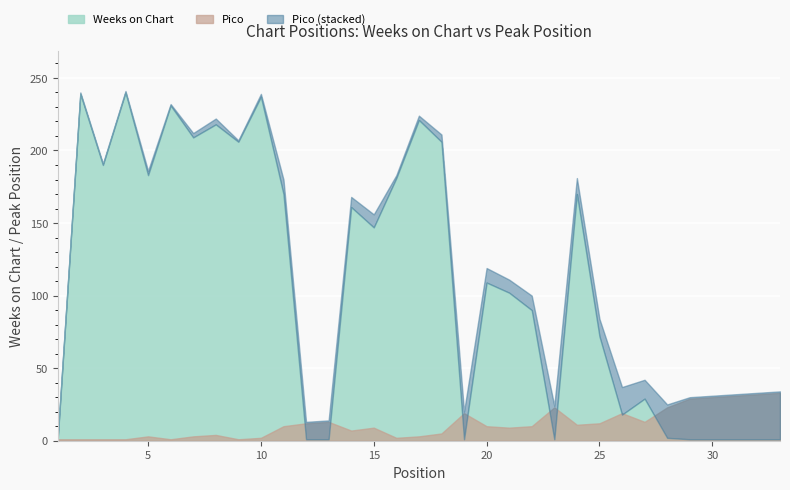

Does the chart display data point markers on the line(s)?

No